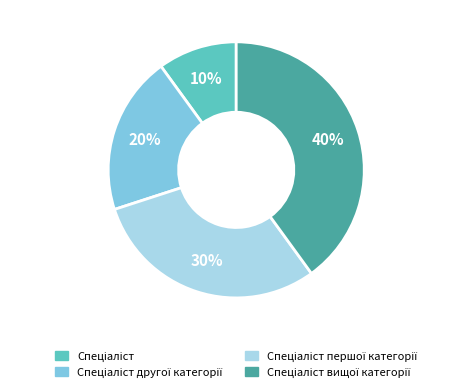

To the nearest percent, what is the difference between the largest and smallest slice percentages?

30%